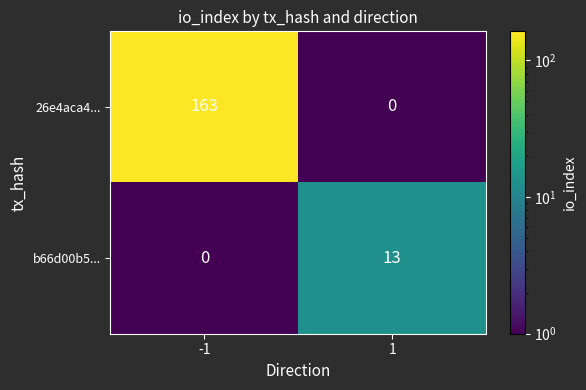

What is the difference between the b66d00b5... values at 1 and -1?

13